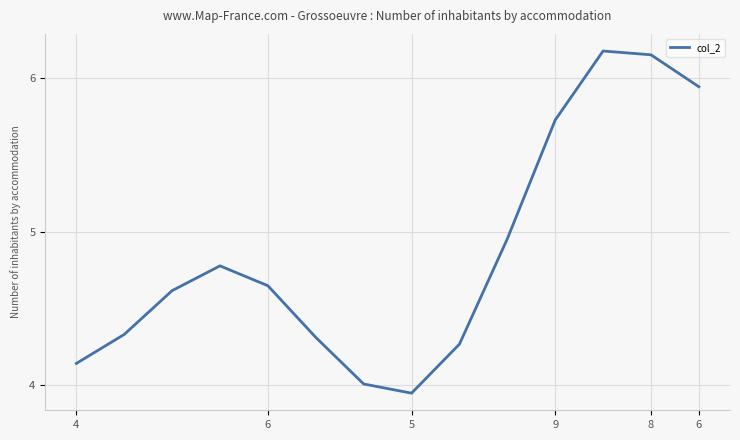

Reading left to right, list all the values displayed in this chart.

4.1	4.3	4.6	4.8	4.6	4.3	4.0	3.9	4.3	5.0	5.7	6.2	6.1	5.9